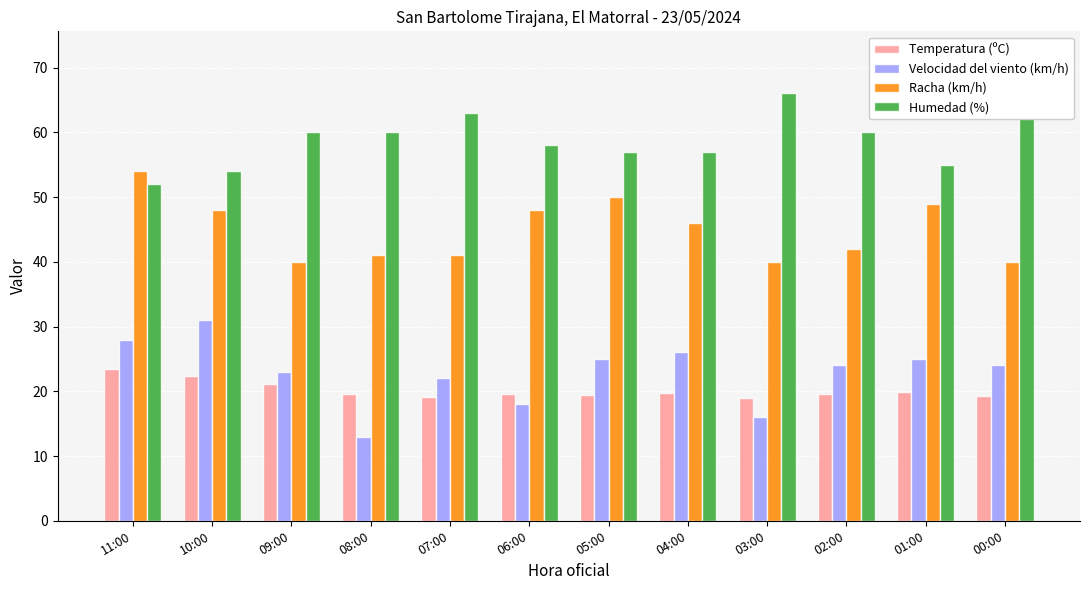

What position from the left is 00:00?

12